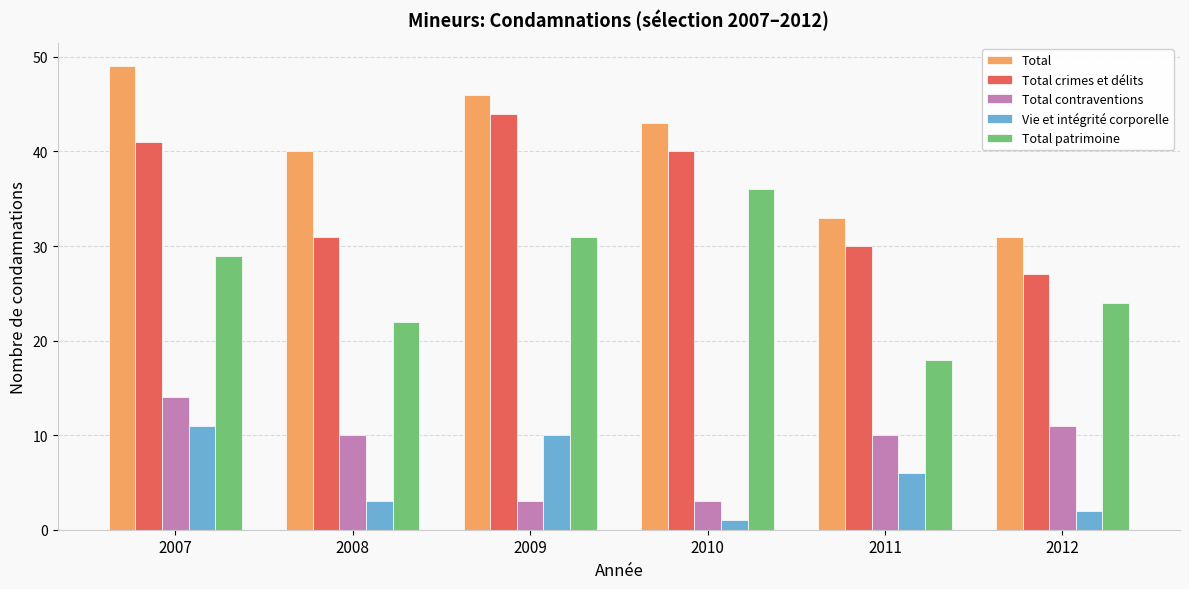

Is the value of Total patrimoine at 2009 greater than the value of Total crimes et délits at 2011?

Yes